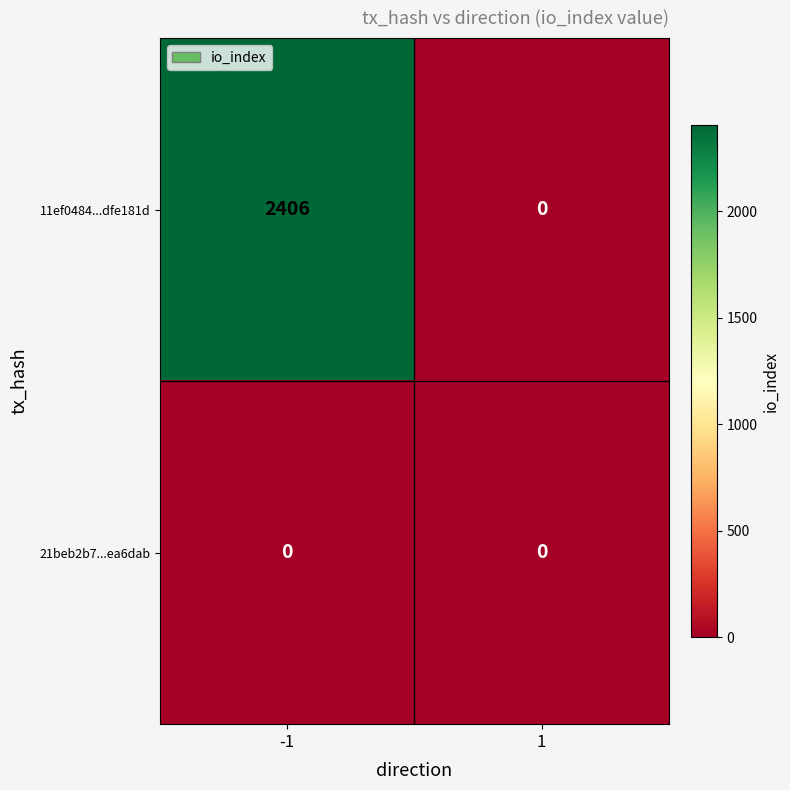

Rank the series by their maximum value, from highest to lowest.

11ef0484...dfe181d, 21beb2b7...ea6dab